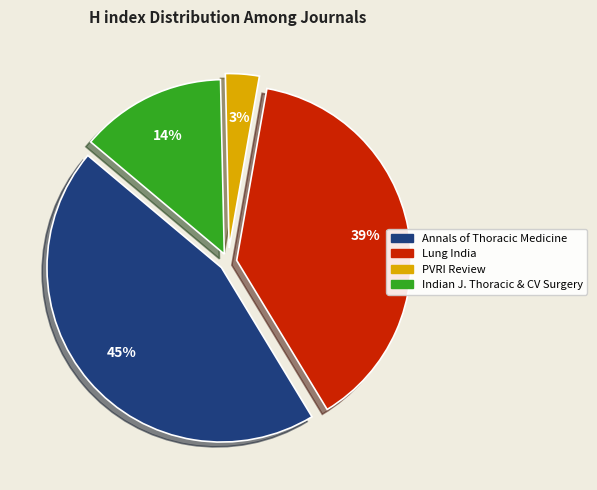

How many slices are in this pie chart?

4